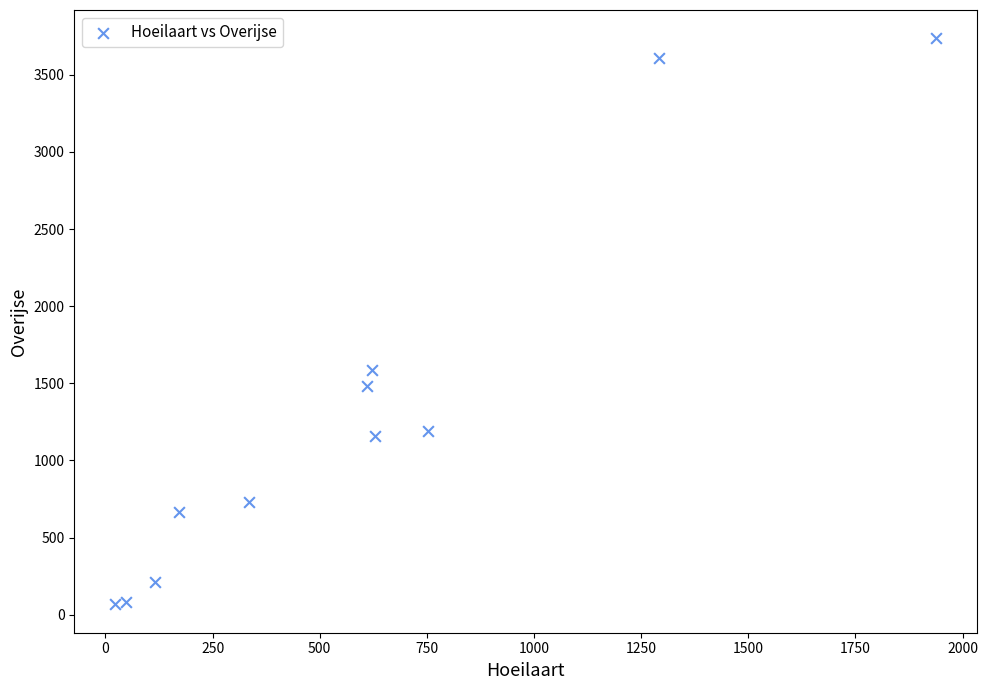

What Y value in the scatter plot is closest to 1902?

1584